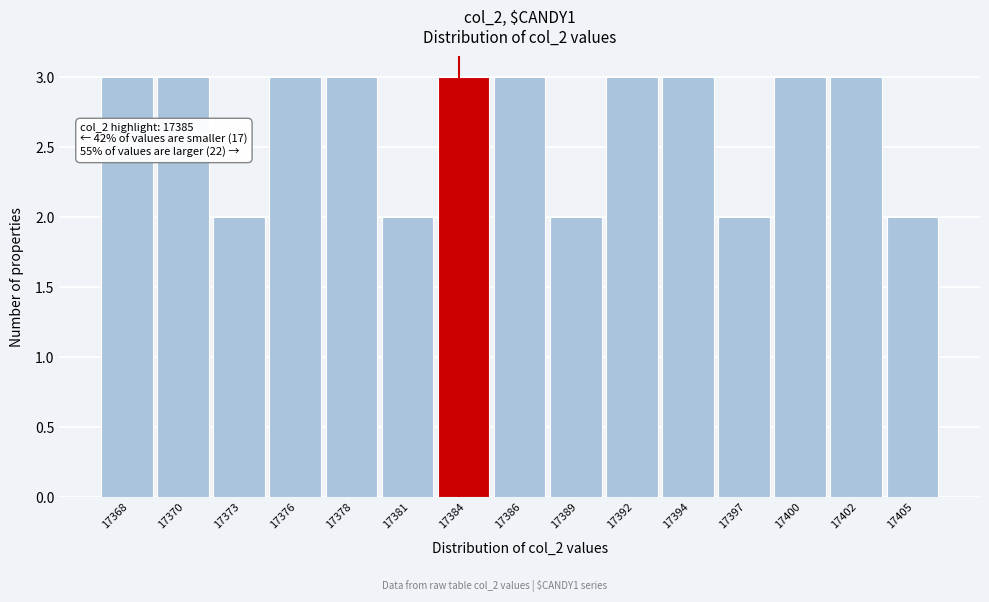

Reading left to right, what are all the values shown in this chart?

17368=3	17370=3	17373=2	17376=3	17378=3	17381=2	17384=3	17386=3	17389=2	17392=3	17394=3	17397=2	17400=3	17402=3	17405=2